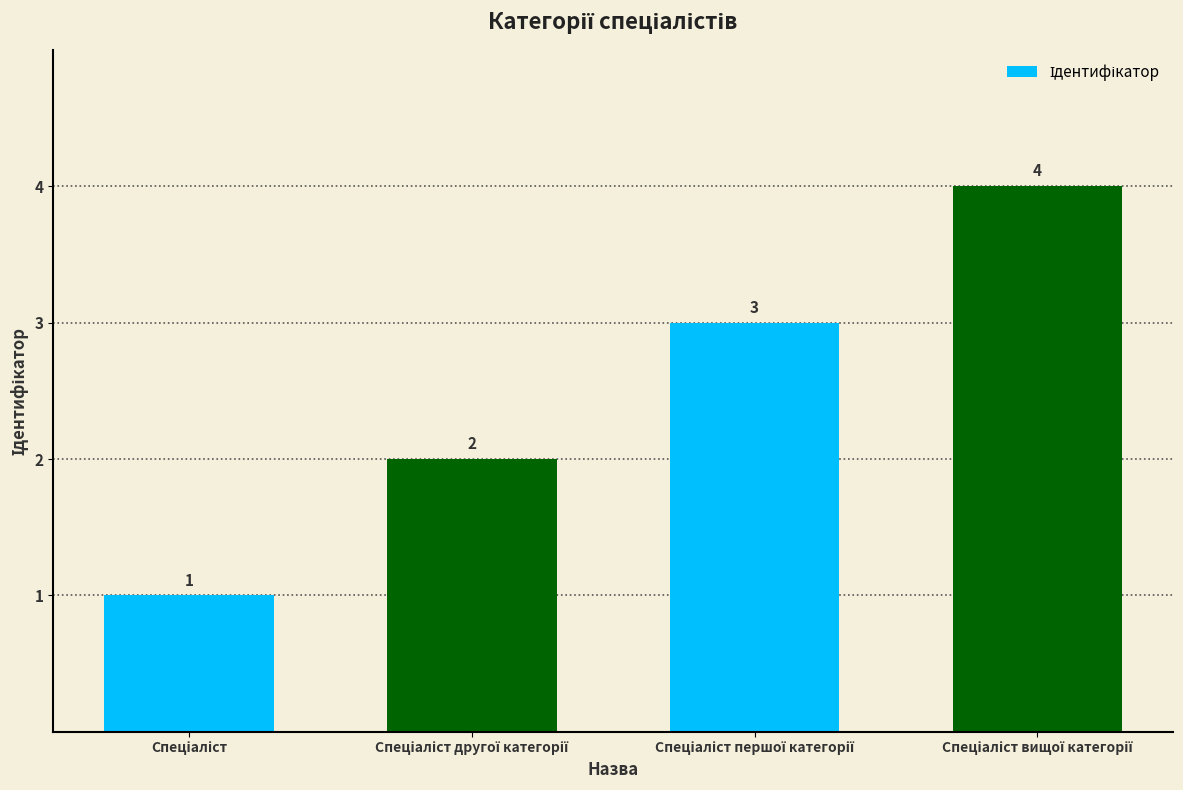

What is the difference between the maximum and minimum values?

3